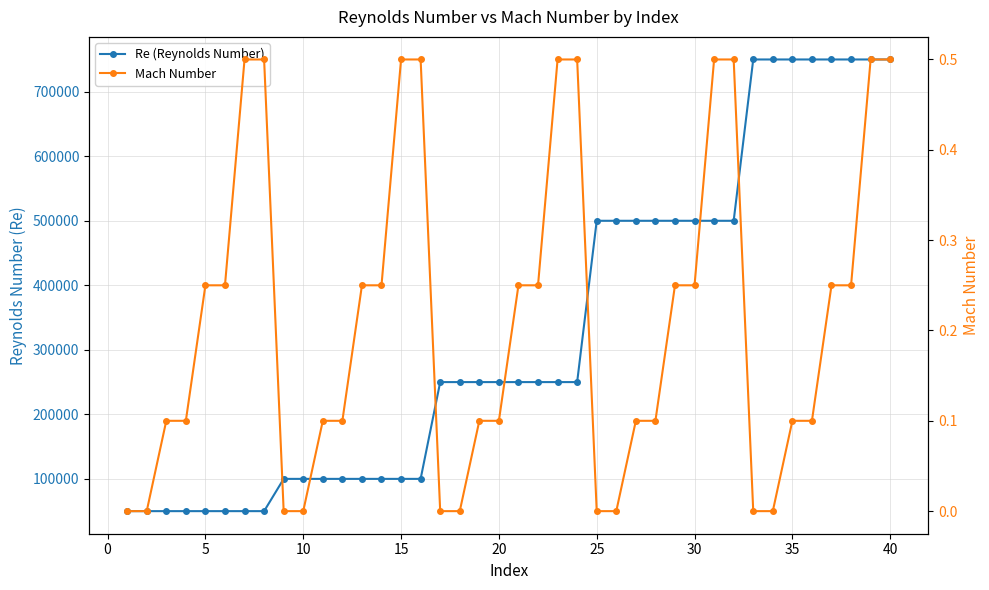

True or false: Mach Number and Re (Reynolds Number) cross at least once.

False